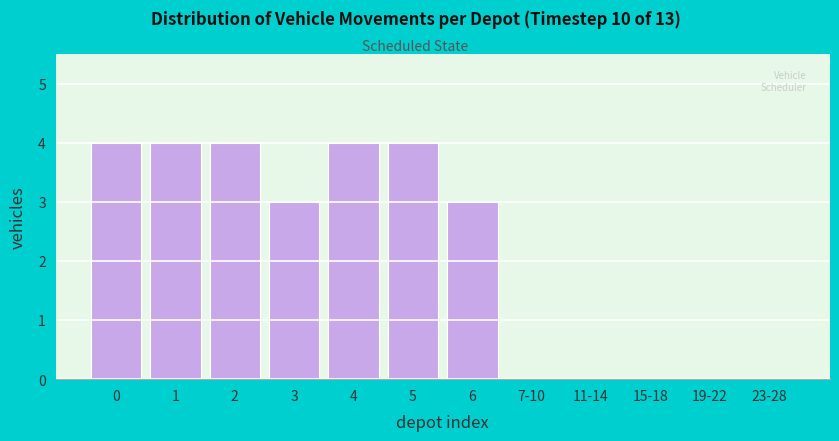

Reading right to left, list all the values displayed in this chart.

23-28=0	19-22=0	15-18=0	11-14=0	7-10=0	6=3	5=4	4=4	3=3	2=4	1=4	0=4